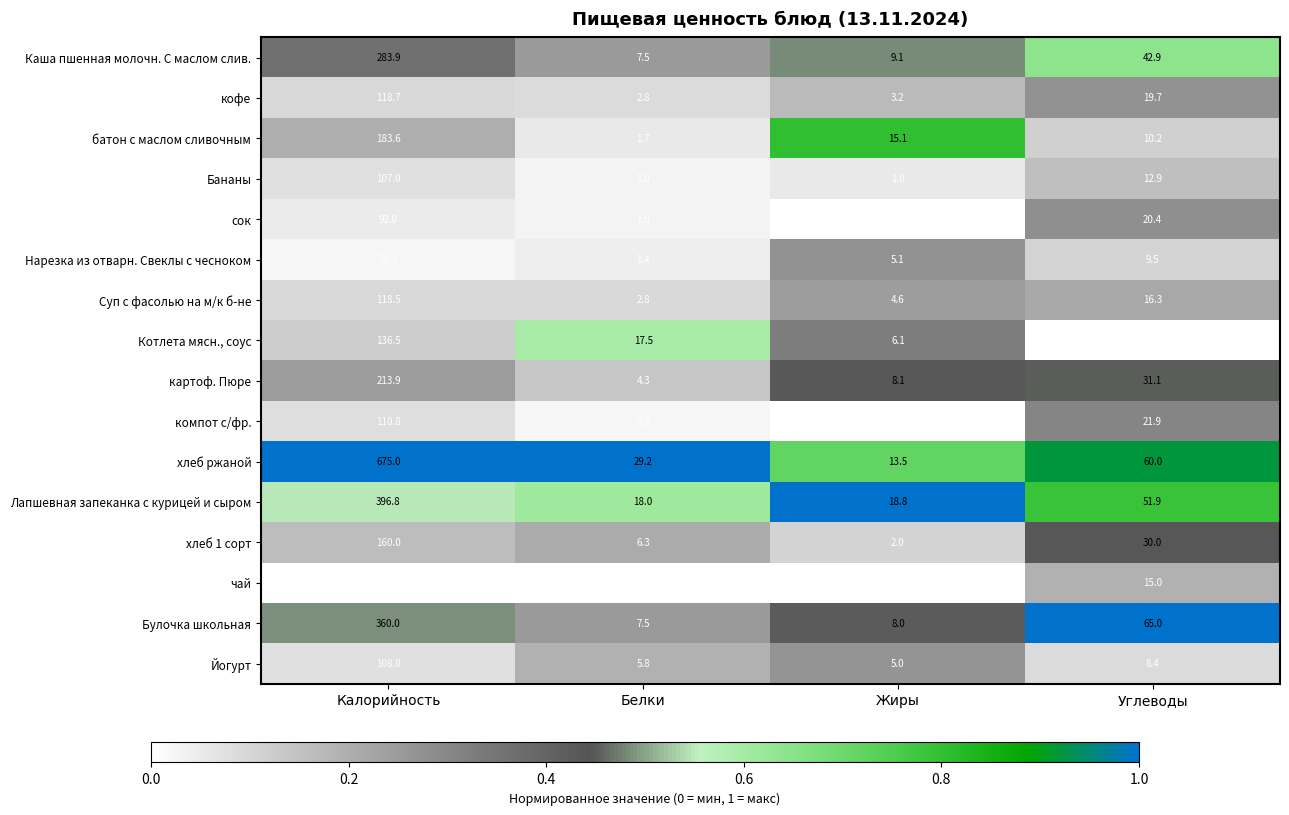

Which category has the highest value across all series?

Калорийность